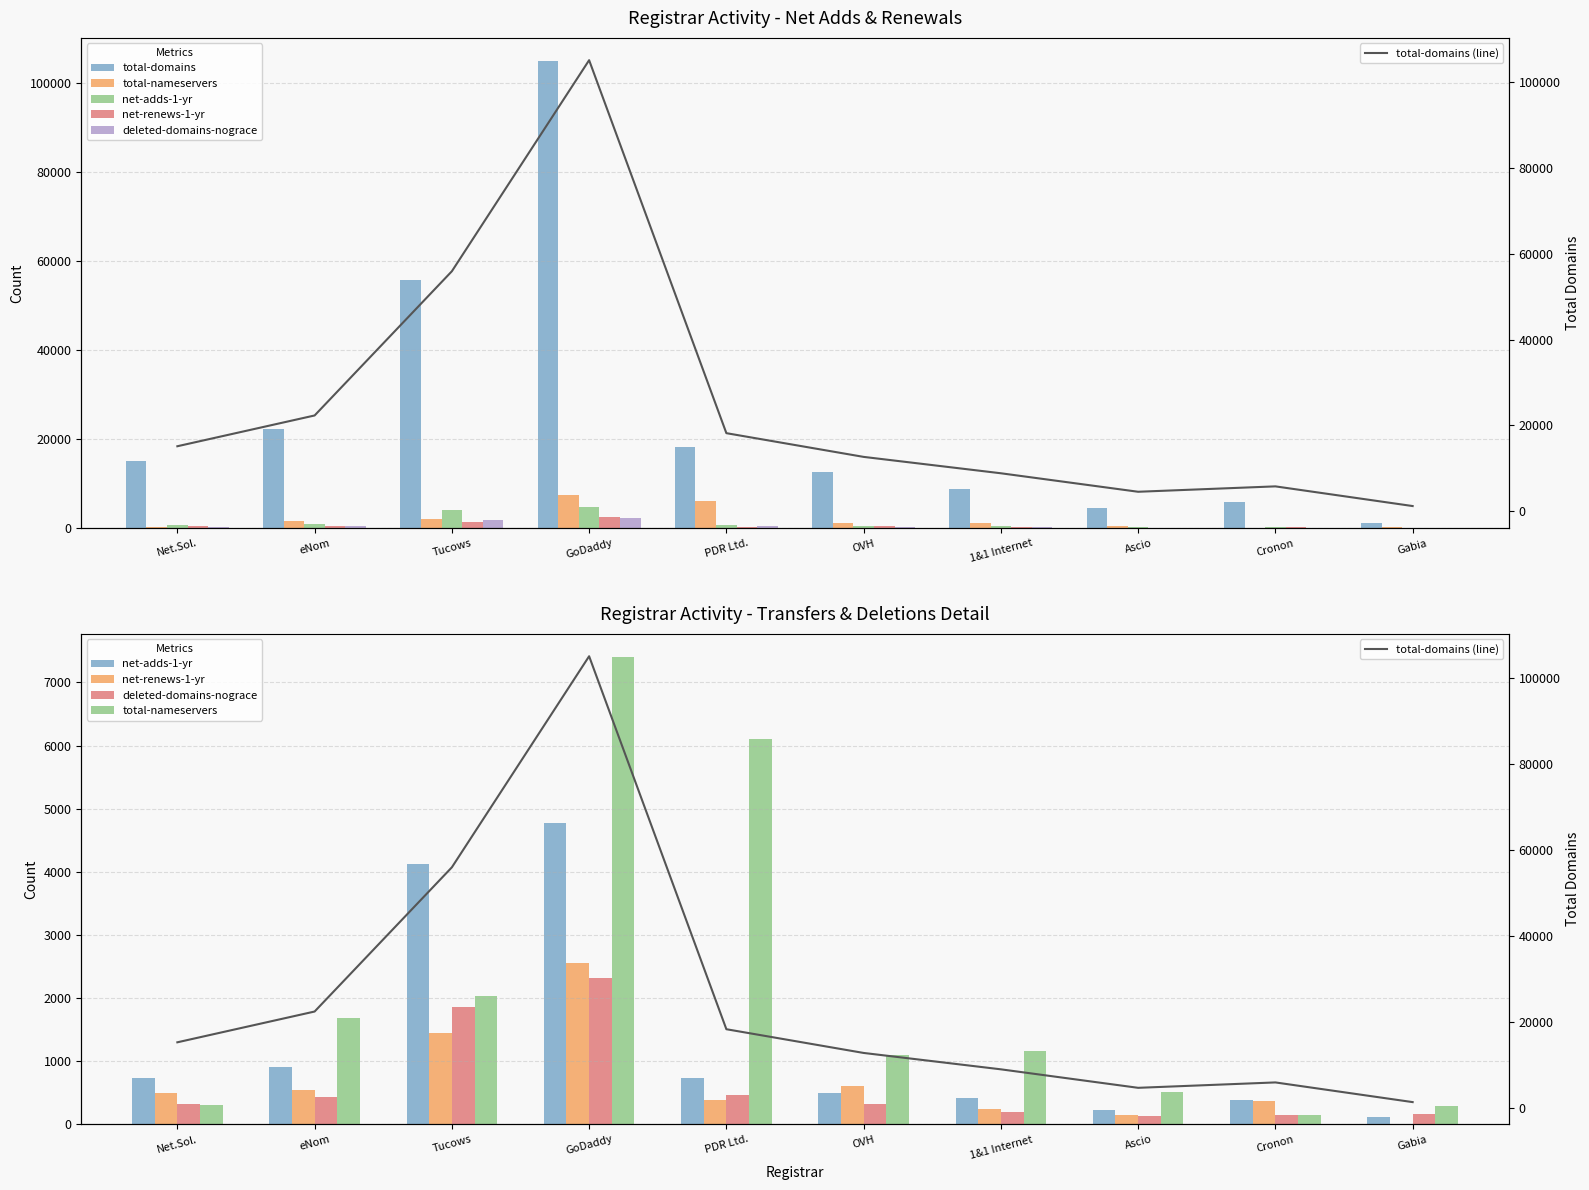

Are the bars grouped side by side (vs. stacked)?

Yes